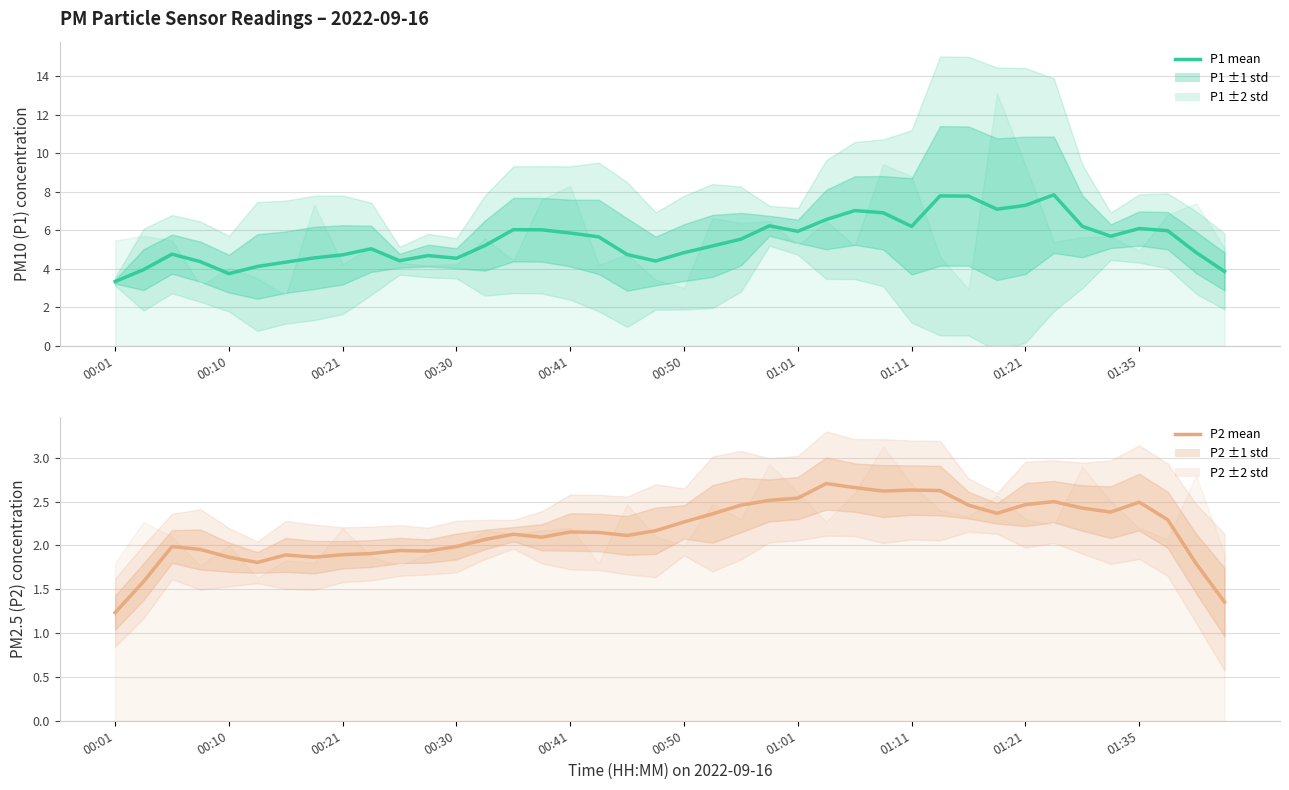

Count the number of categories in the chart.

40